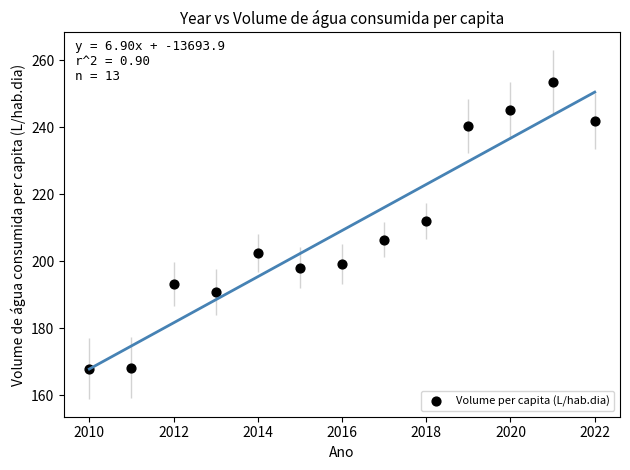

What Y value in the scatter plot is closest to 210?

212.0